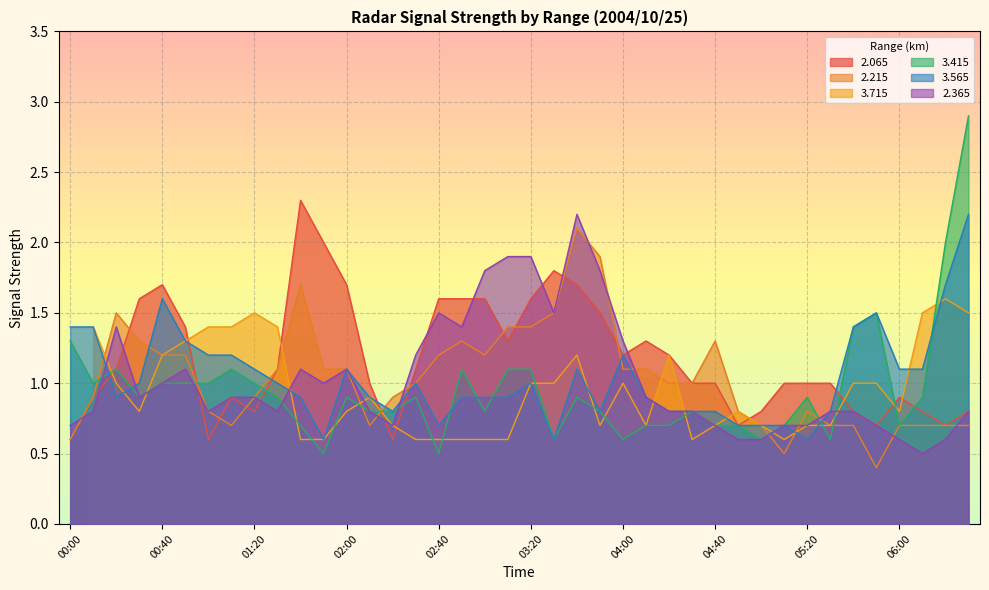

At which category does the chart reach its minimum across all series?

05:50